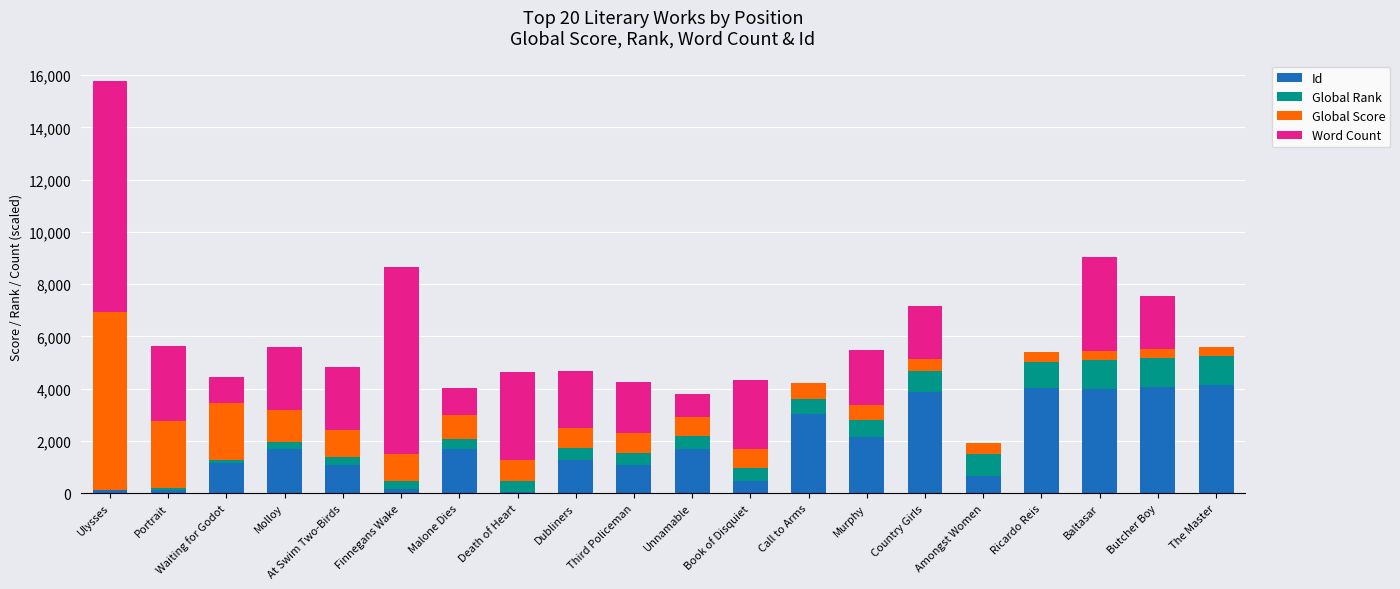

What is the approximate value of Id at Country Girls?

3885.0